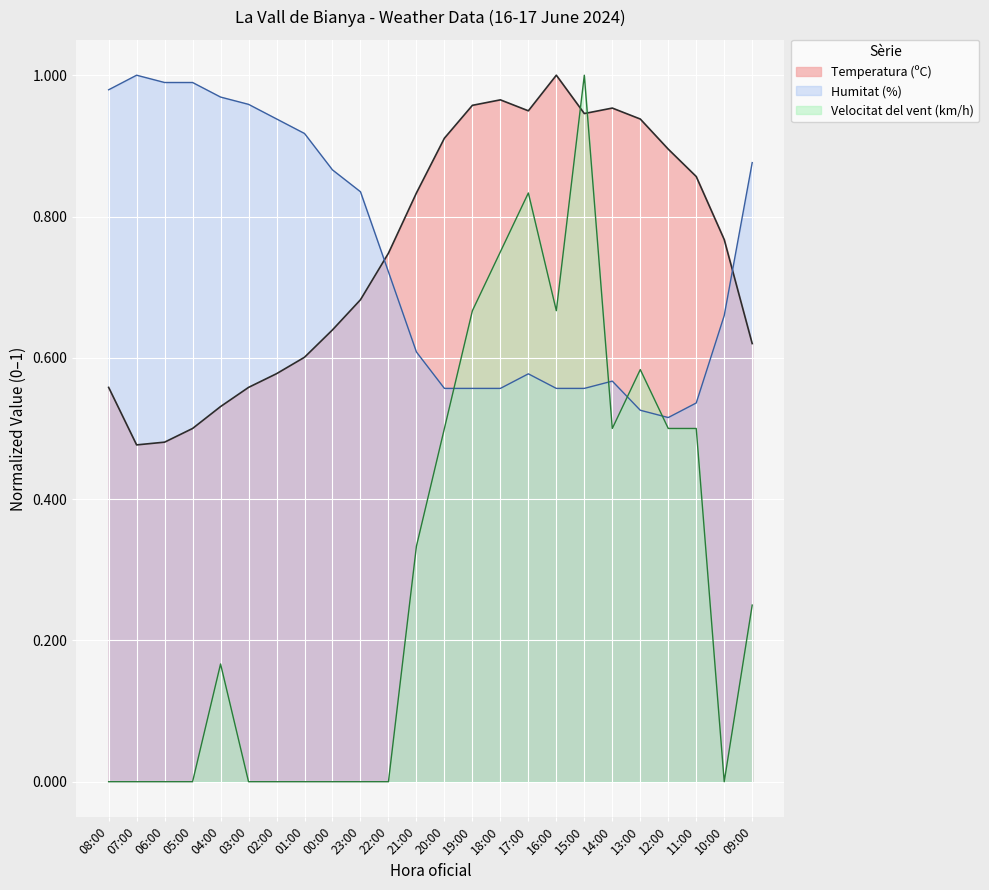

Is it true that Velocitat del vent (km/h) equals 0.0 at 03:00?

True